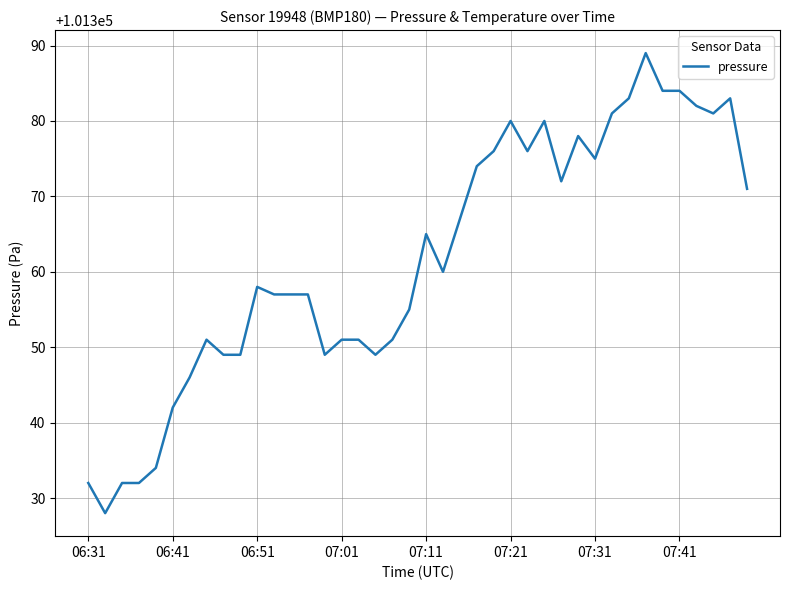

Does the chart display data point markers on the line(s)?

No